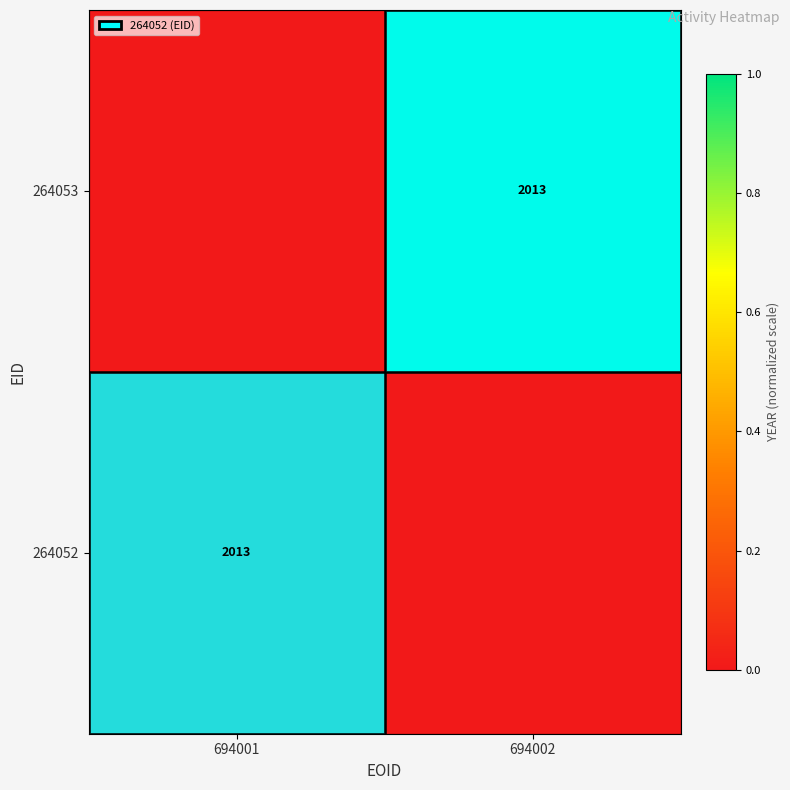

Is it true that 264052 equals 2013 at 694001?

True